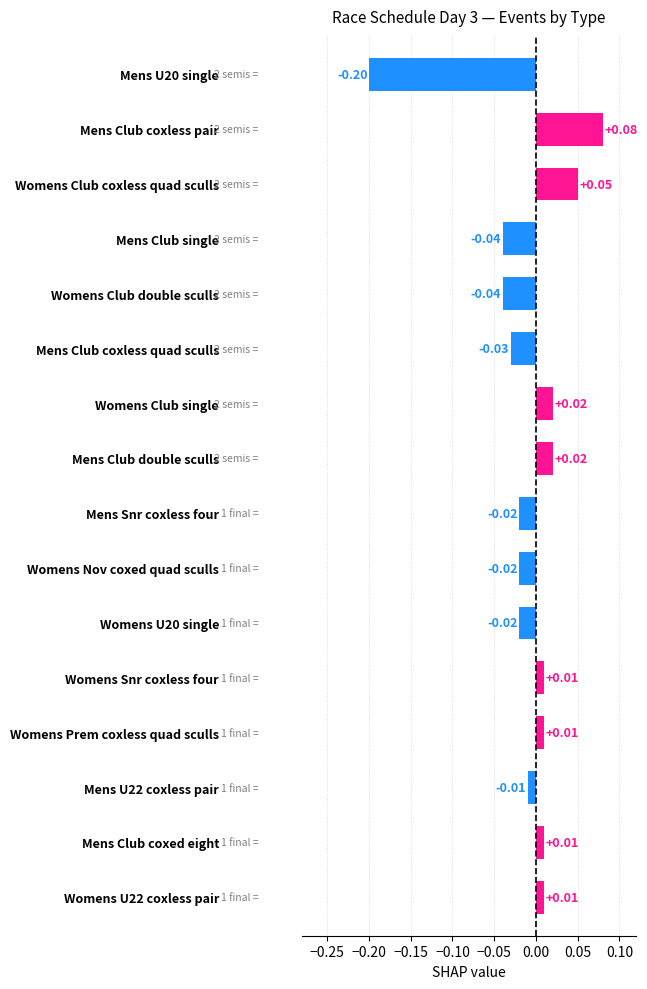

What is the label of the 15th bar from the bottom?

Mens Club coxless pair